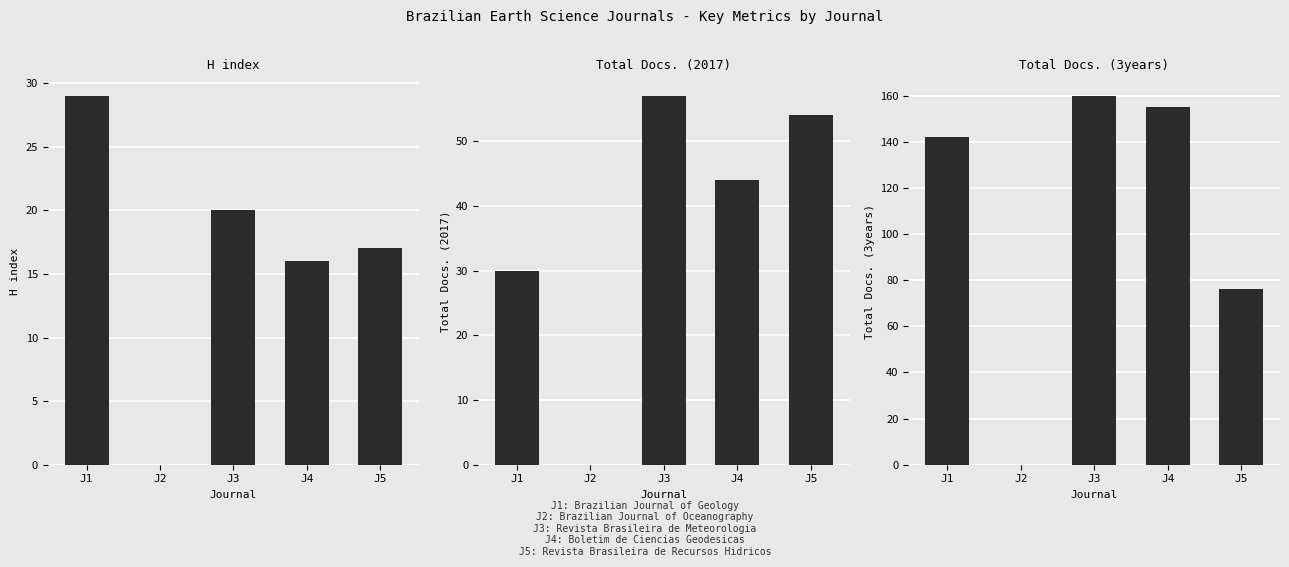

How many positive values does the Total Docs. (3years) series have?

4